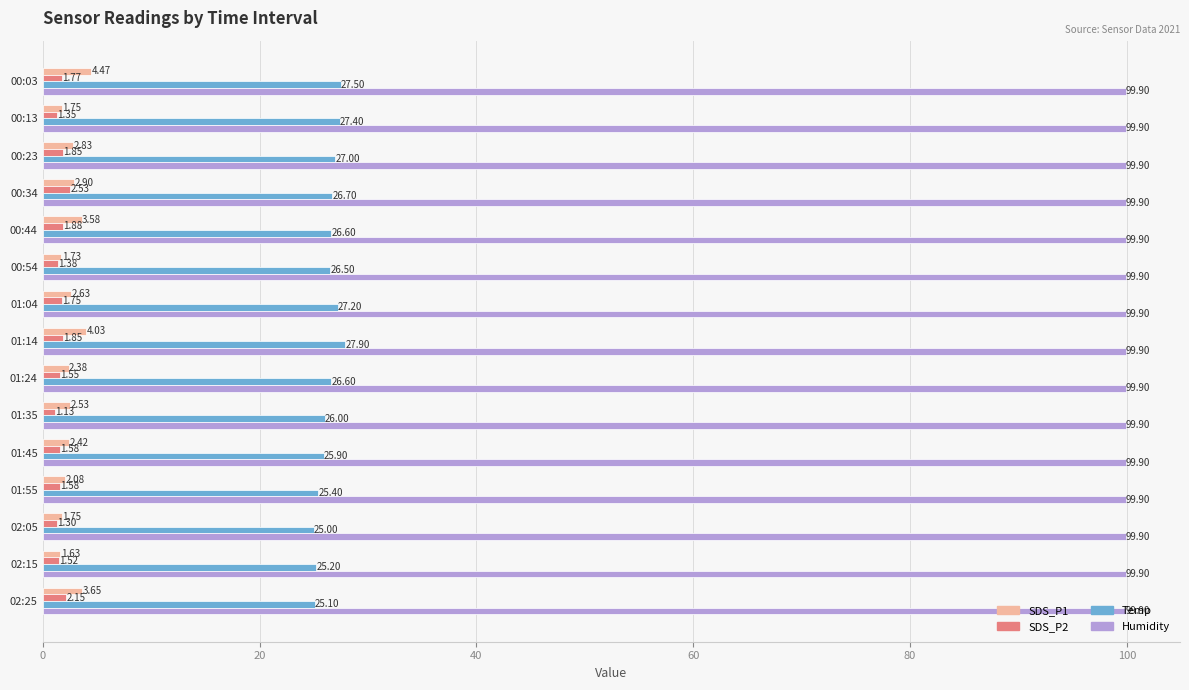

Which category has the highest value in the SDS_P2 series?

00:34